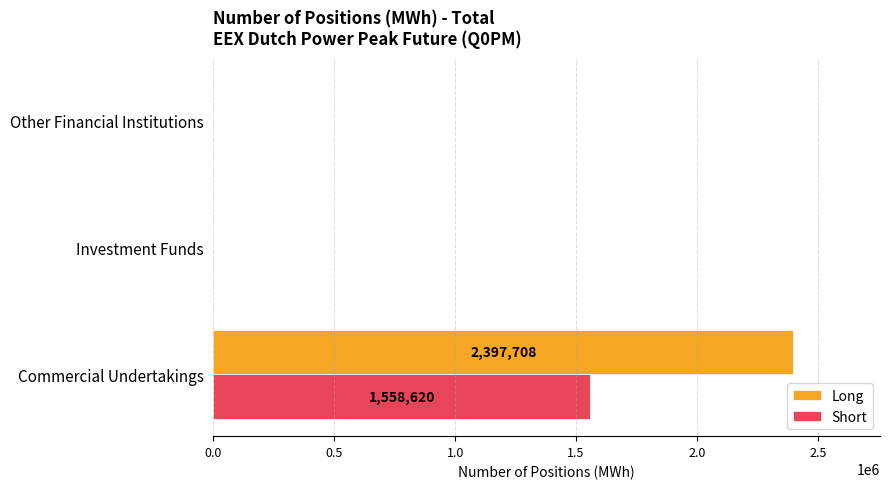

True or false: Short has a value of 0 at Other Financial Institutions.

True